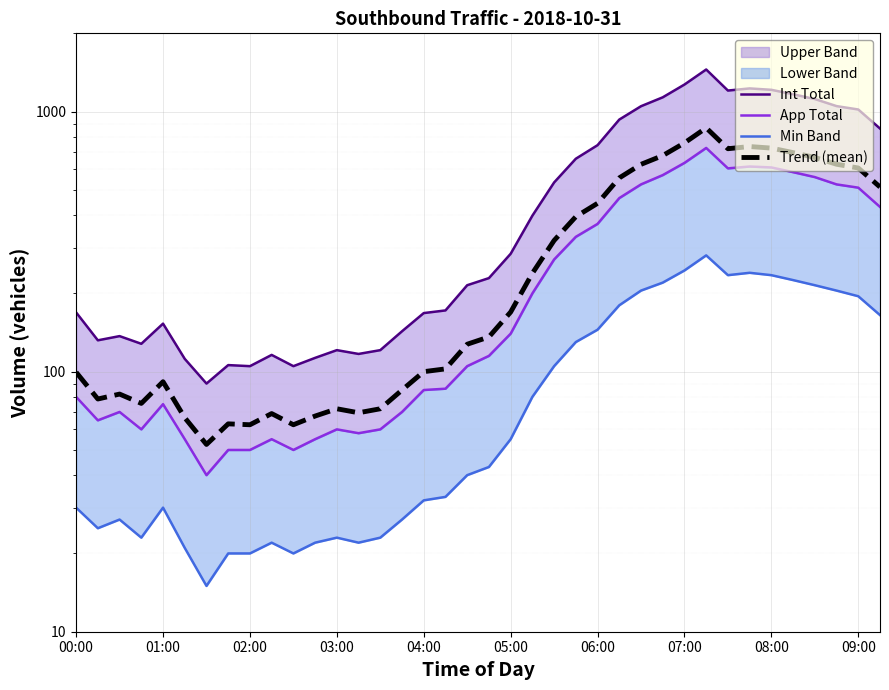

The App Total series shows 21.2 at 04:00. True or false?

False